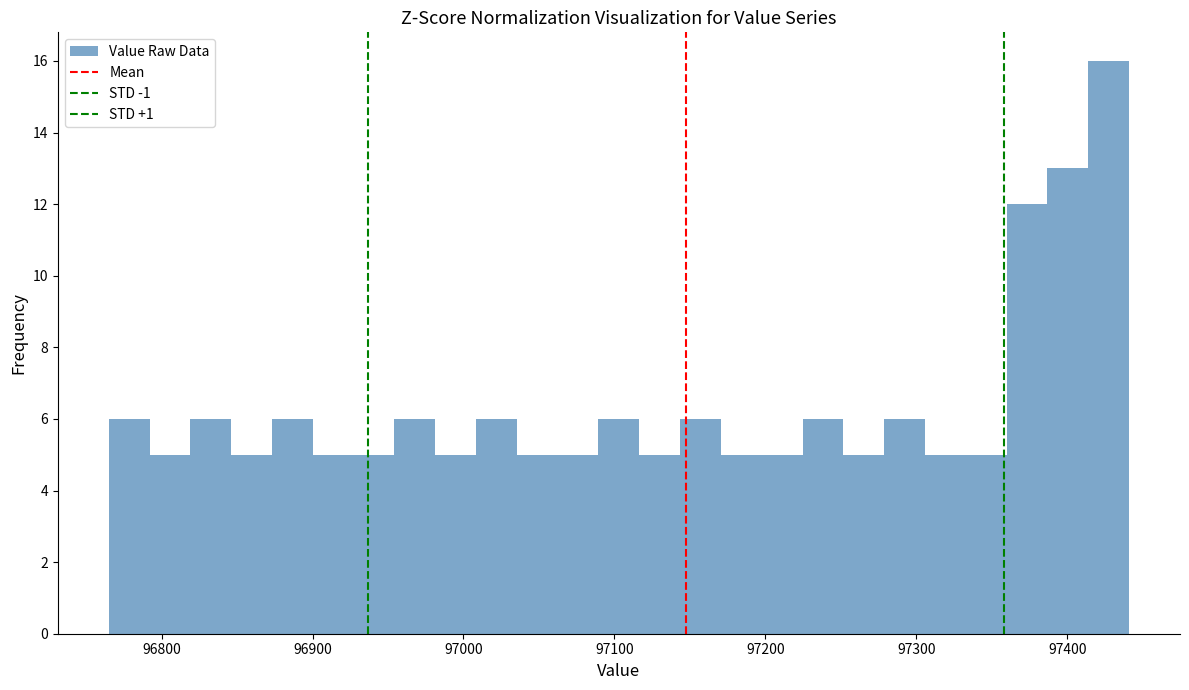

Read against the x-axis, roughly where is the centre of the tallest bar?

97430